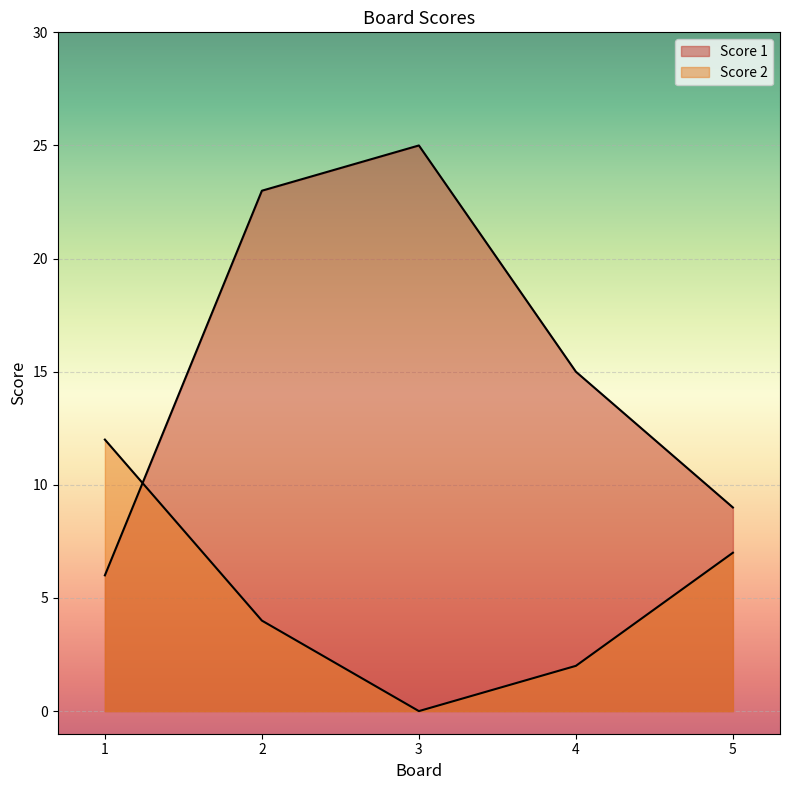

What is the greatest value displayed?

25